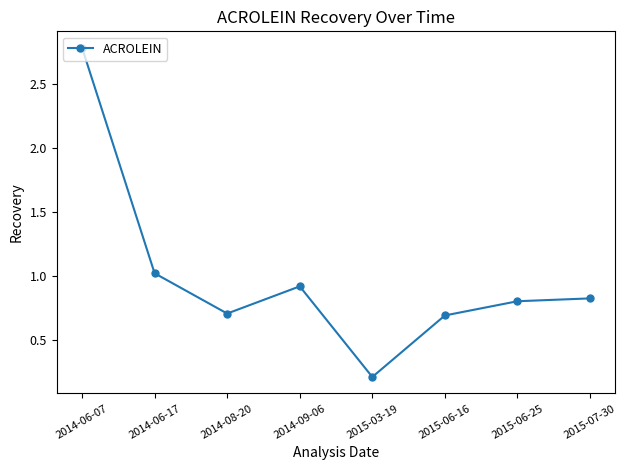

How many points are lower than both their immediate neighbors (excluding endpoints)?

2